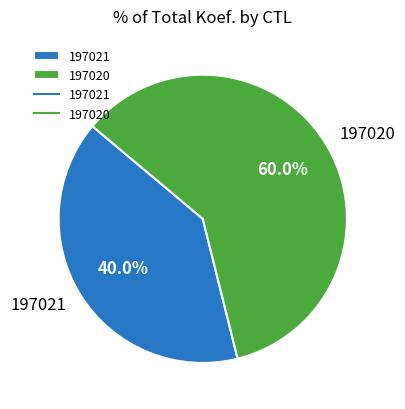

Is there a majority slice in this chart?

Yes